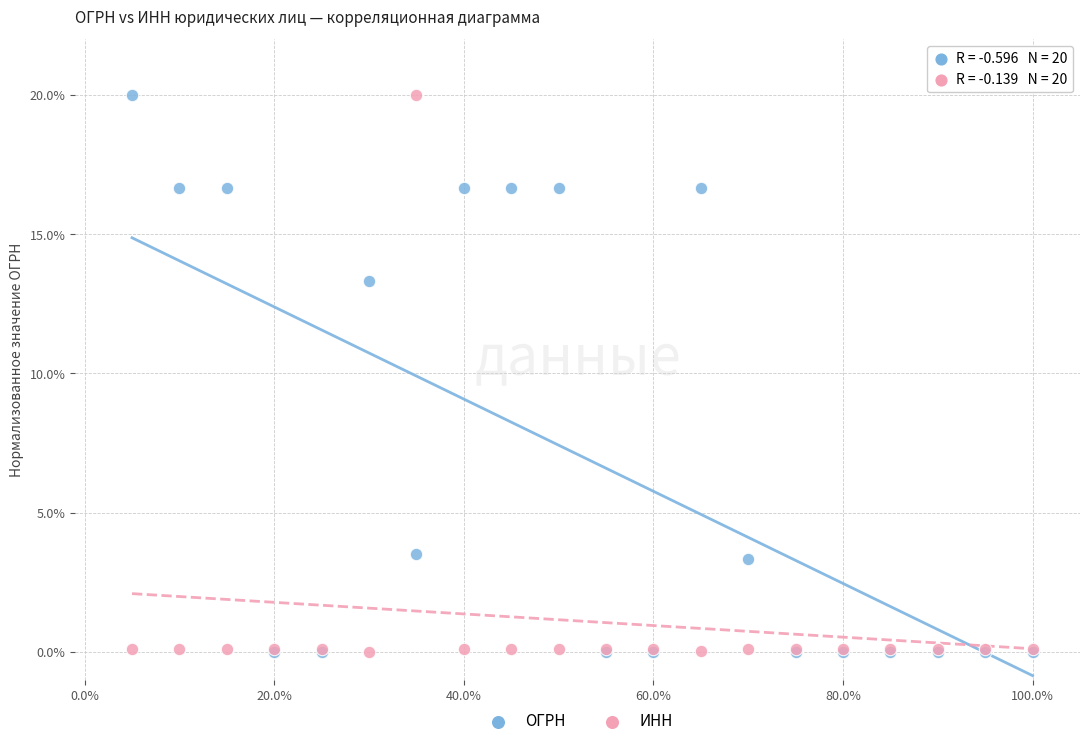

In the ОГРН series, what Y value is closest to 10?

13.3